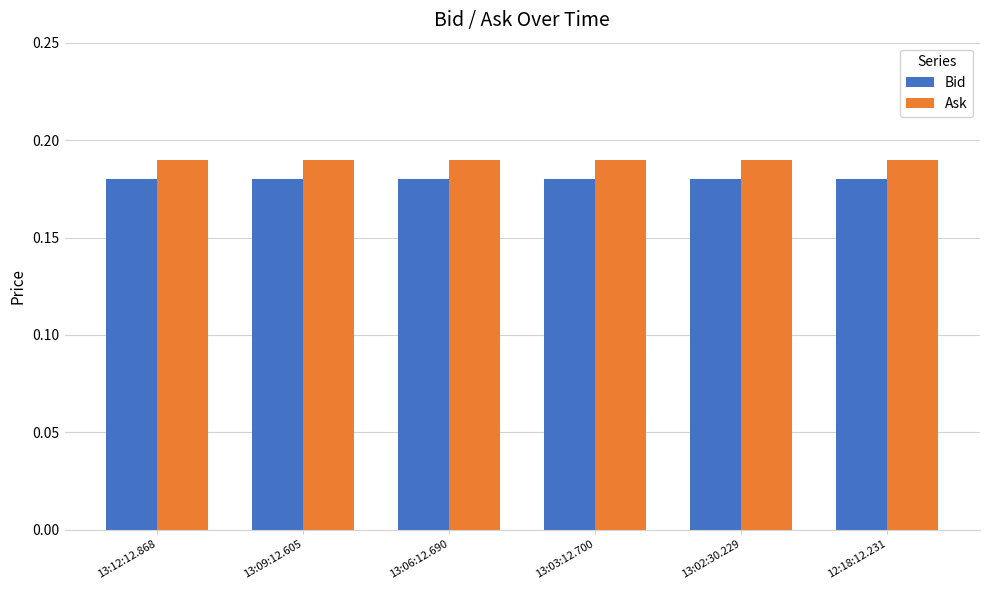

The Ask series shows 0.3 at 13:02:30.229. True or false?

False